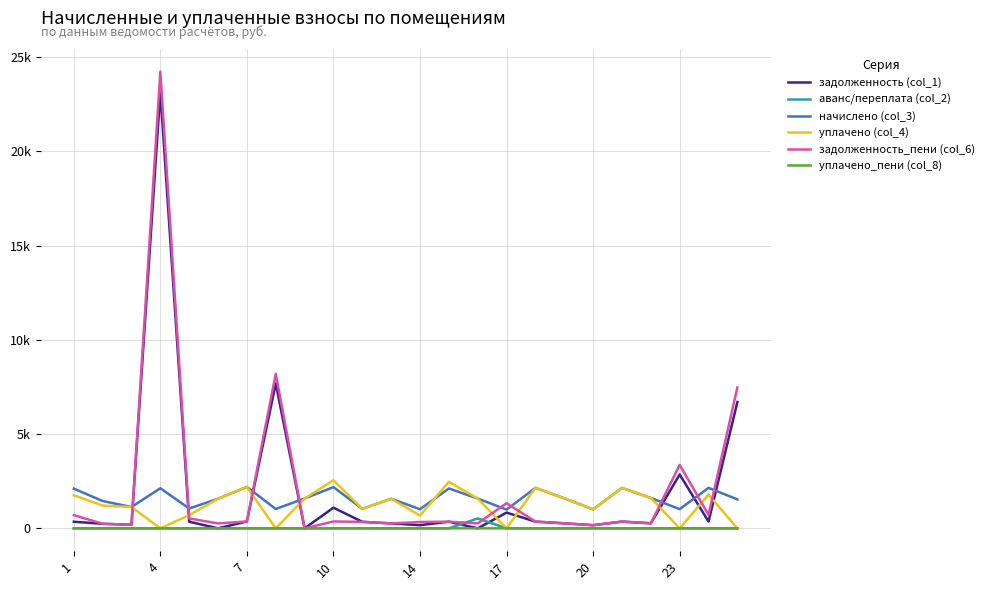

How many interior local peaks does the задолженность_пени (col_6) series have?

7